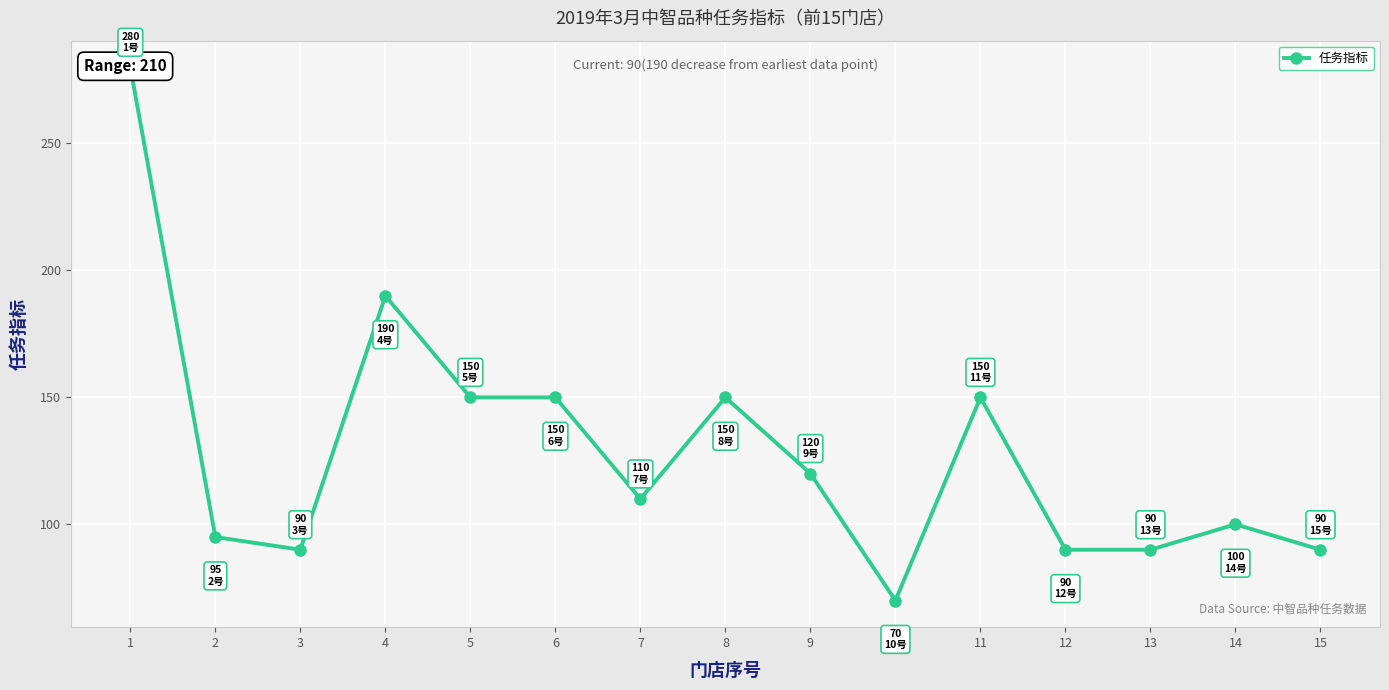

Is this an area chart (filled region under the line)?

No